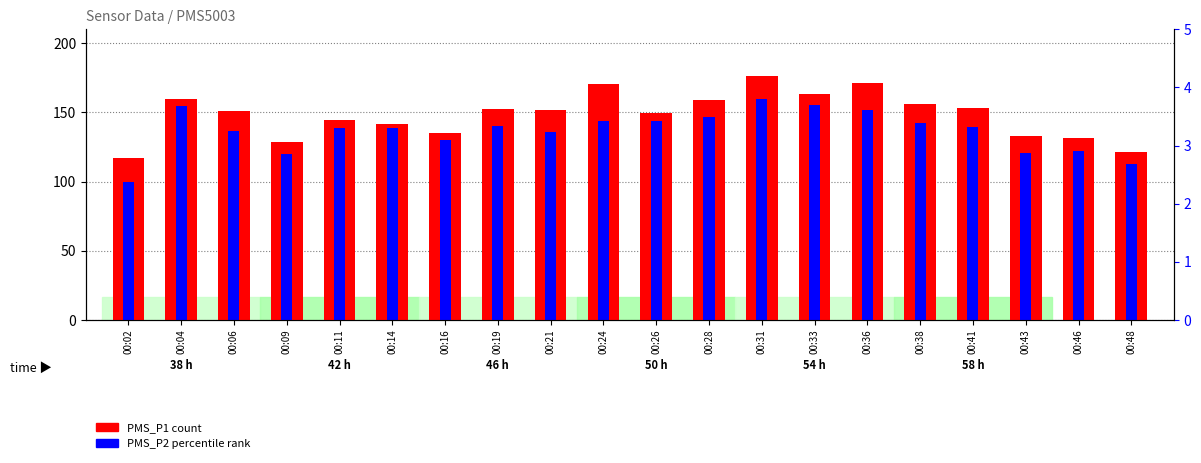

Rank the categories by PMS_P1 value from highest to lowest.

00:31, 00:36, 00:24, 00:33, 00:04, 00:28, 00:38, 00:41, 00:19, 00:21, 00:06, 00:26, 00:11, 00:14, 00:16, 00:43, 00:46, 00:09, 00:48, 00:02